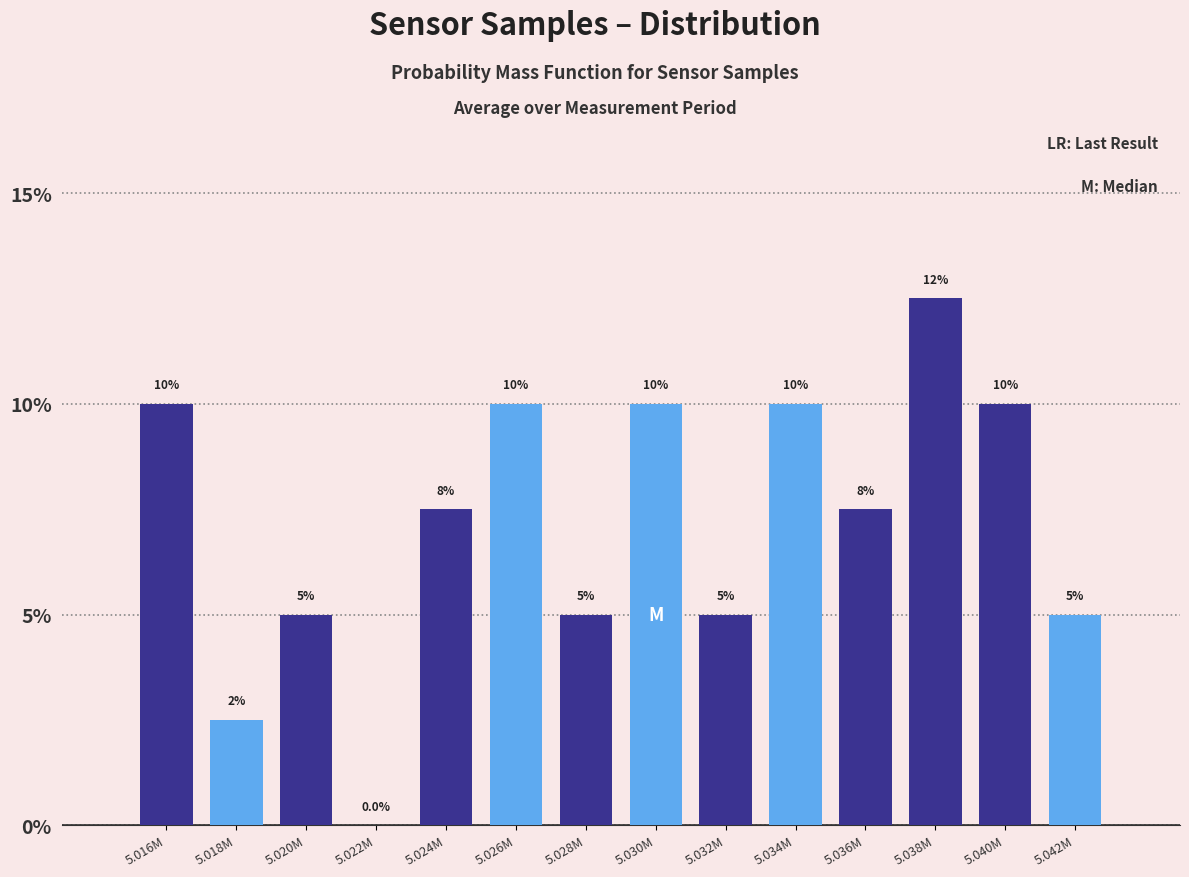

Reading right to left, extract all data points from this chart.

5.042M=5.0	5.040M=10.0	5.038M=12.5	5.036M=7.5	5.034M=10.0	5.032M=5.0	5.030M=10.0	5.028M=5.0	5.026M=10.0	5.024M=7.5	5.022M=0.0	5.020M=5.0	5.018M=2.5	5.016M=10.0